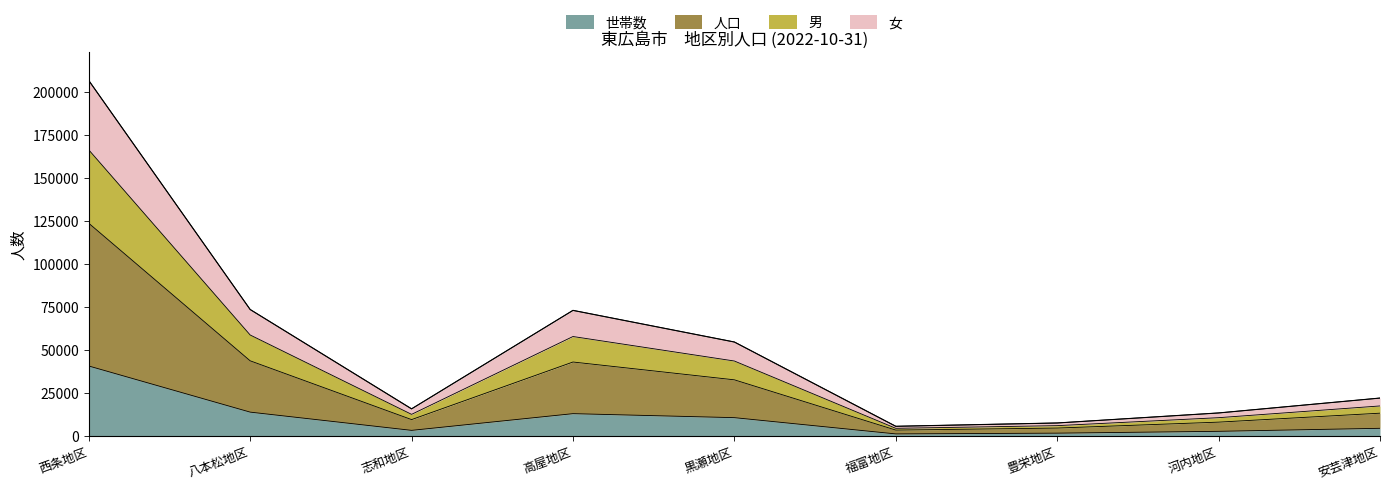

At which category does 人口 reach its first local valley?

志和地区